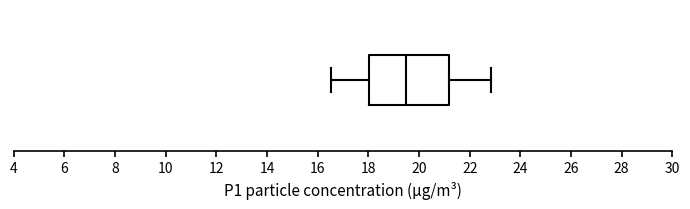

Read this box plot against the x-axis: the position of the median line, the range covered by the box, and the ends of both whiskers. The values are not printed on the chart, so give them approximately, as read against the axis.

median 19.4, box 18.0 to 21.2, whiskers 16.6 to 22.8